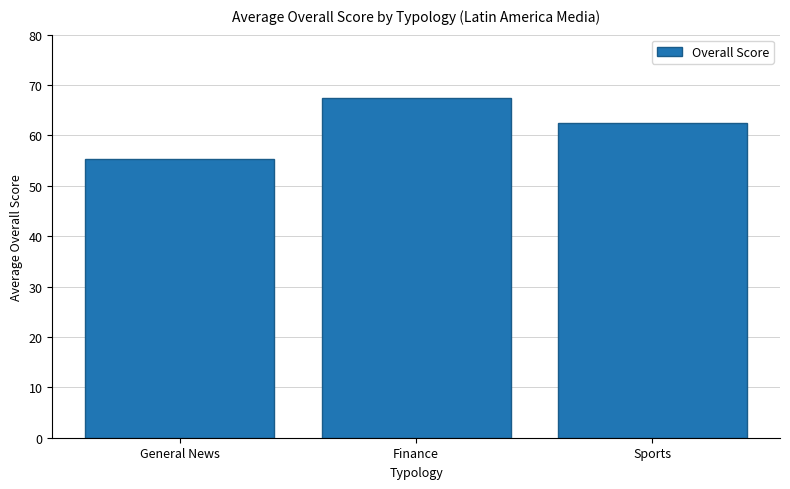

True or false: the data shows 67.5 at Finance.

True